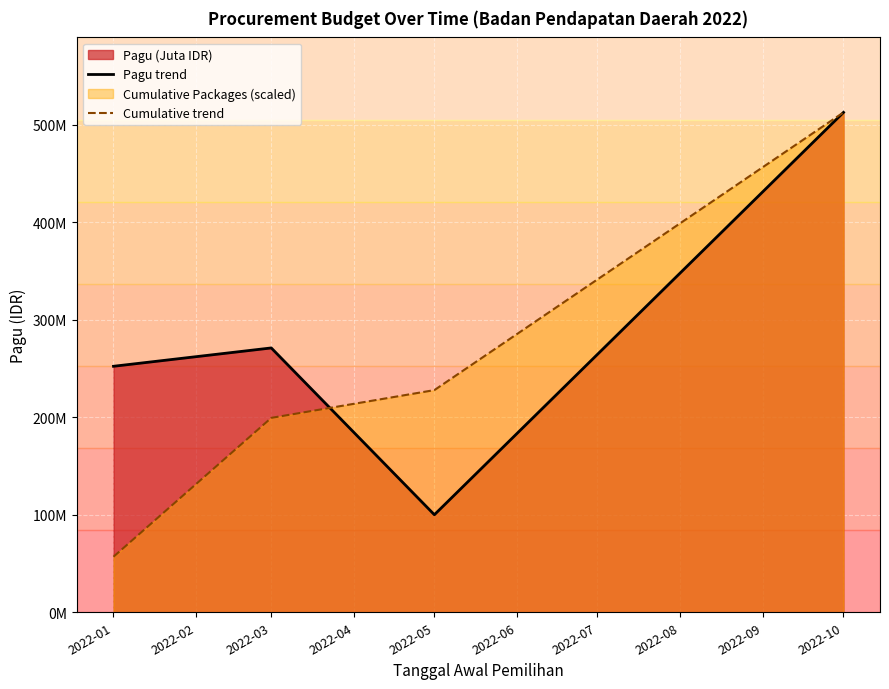

What is the difference between the maximum and second lowest values in the Cumulative trend series?

313187050